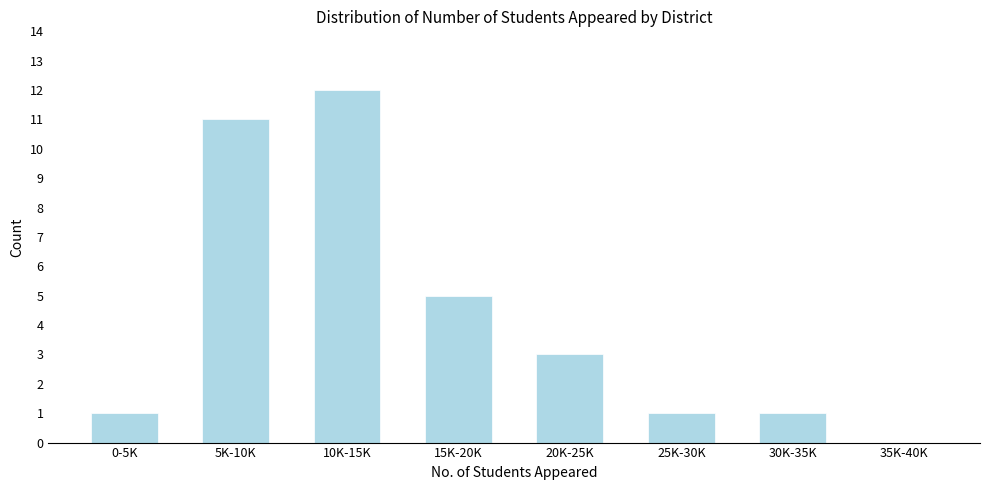

Reading left to right, transcribe all the data shown in this chart.

0-5K=1	5K-10K=11	10K-15K=12	15K-20K=5	20K-25K=3	25K-30K=1	30K-35K=1	35K-40K=0